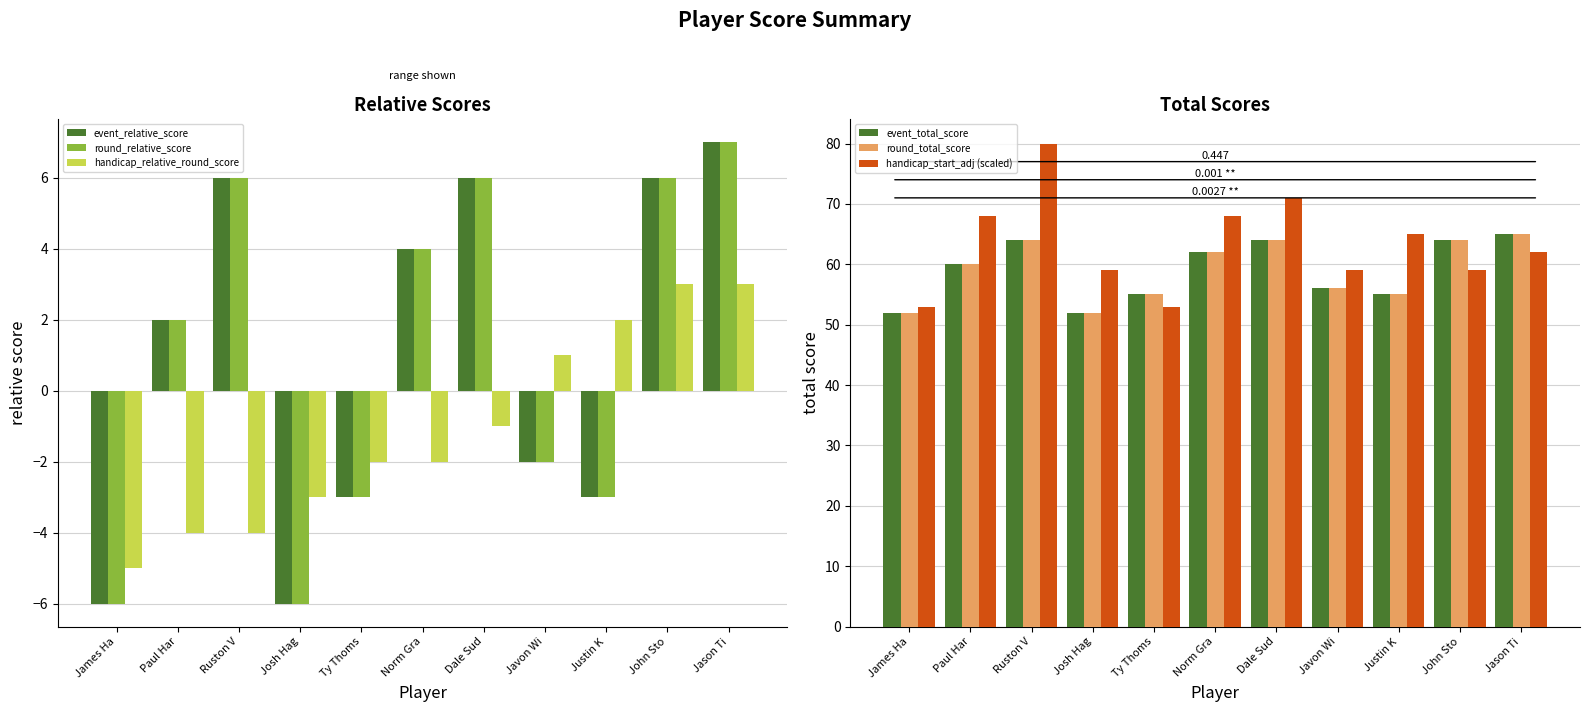

What is the difference between the round_total_score values at Jason Ti and Dale Sud?

1